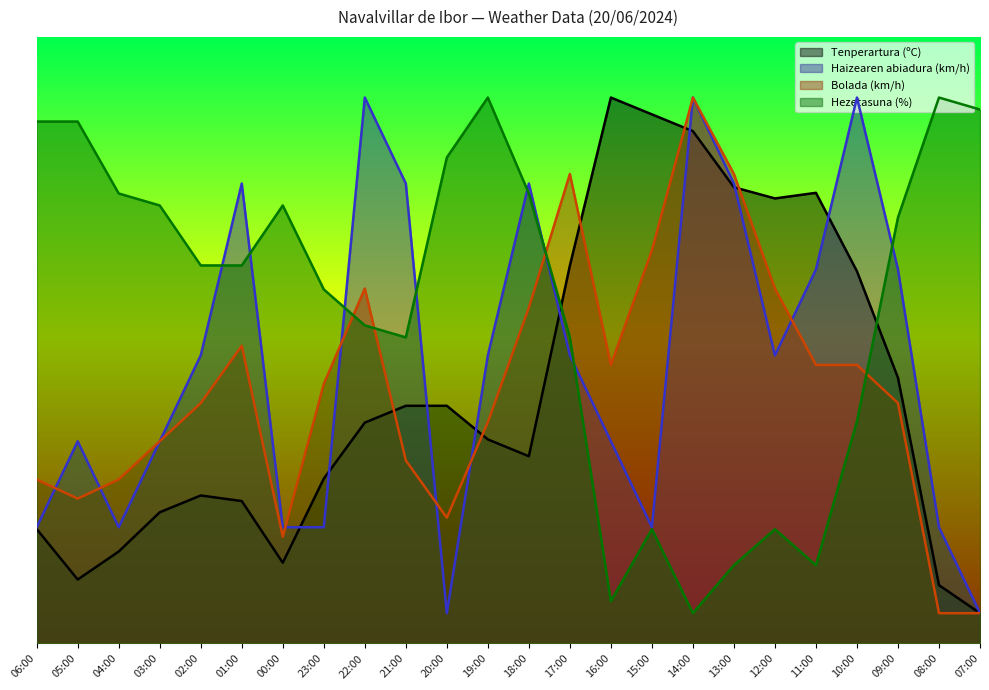

Rank the series at 11:00 from lowest to highest value.

Hezetasuna (%), Bolada (km/h), Haizearen abiadura (km/h), Tenperartura (ºC)